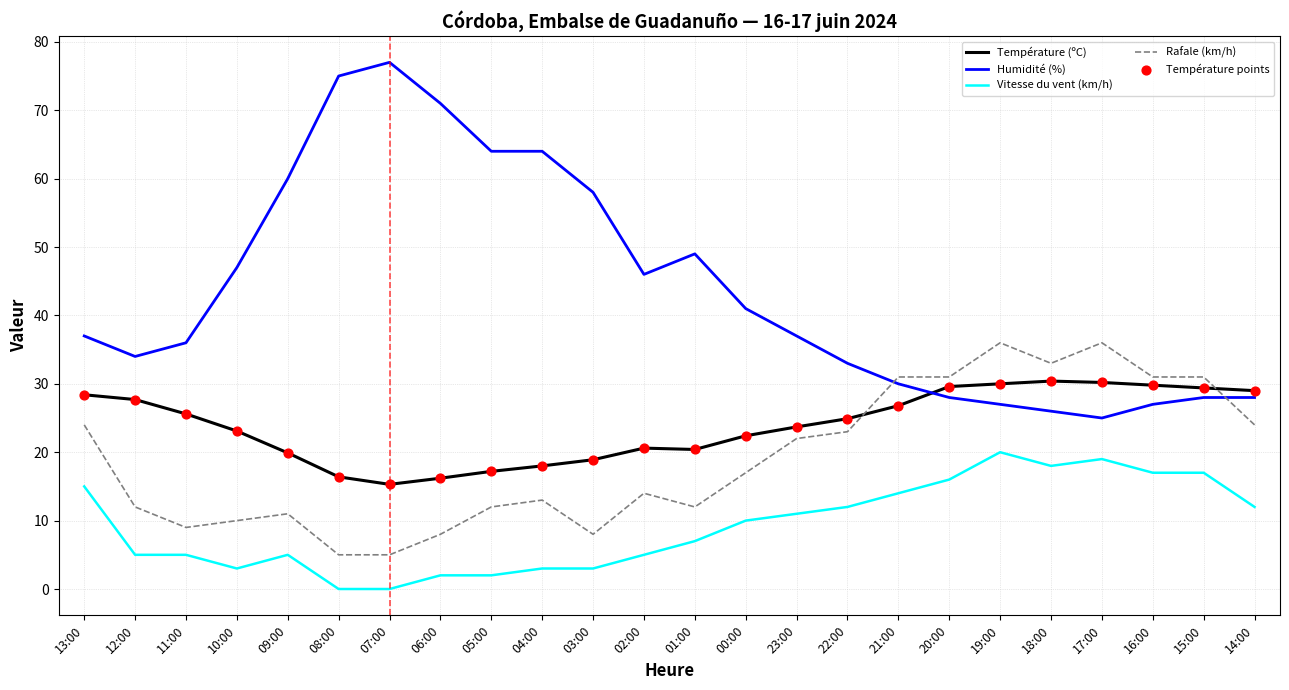

What is the spread (max minus min) of values at 13:00?

22.0